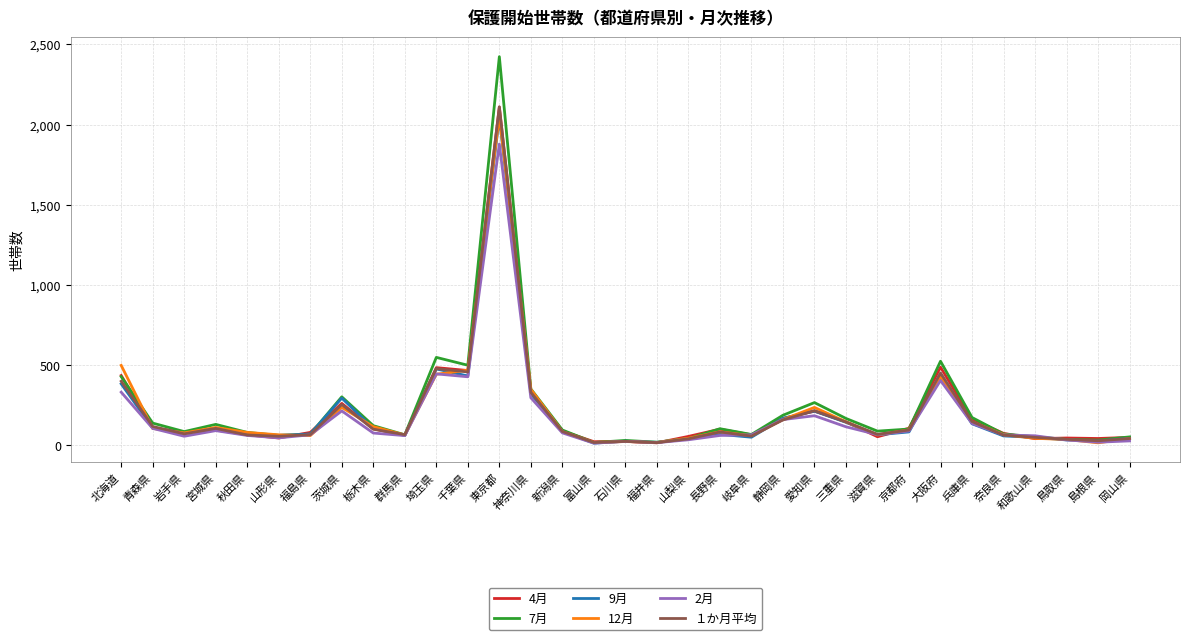

Which series has the largest range (max minus min)?

7月